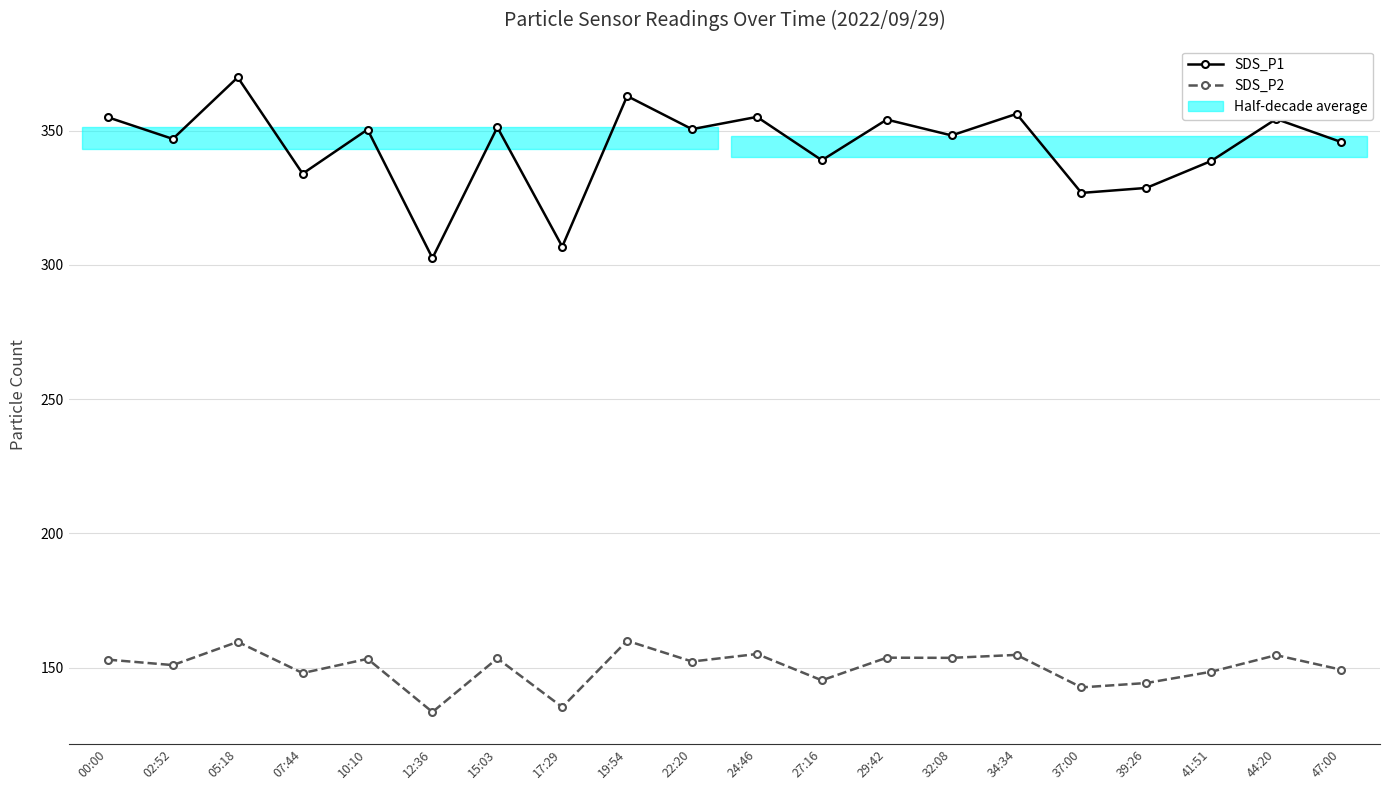

What is the total value across all series at 24:46?

510.2